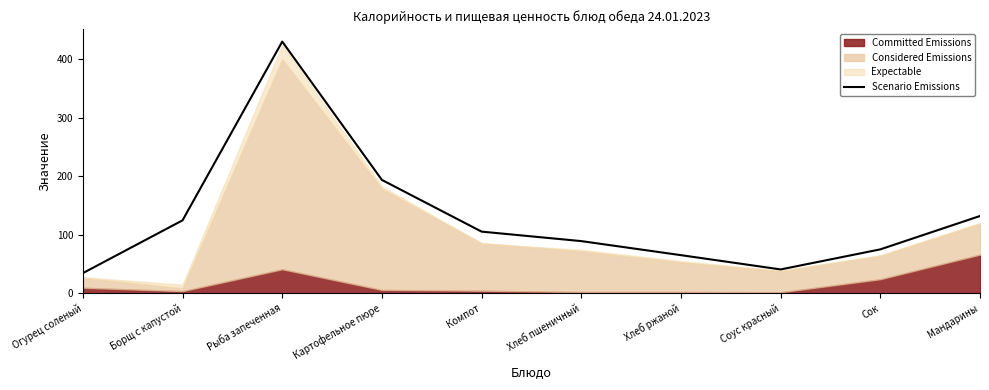

How many points are lower than both their immediate neighbors (excluding endpoints)?

1